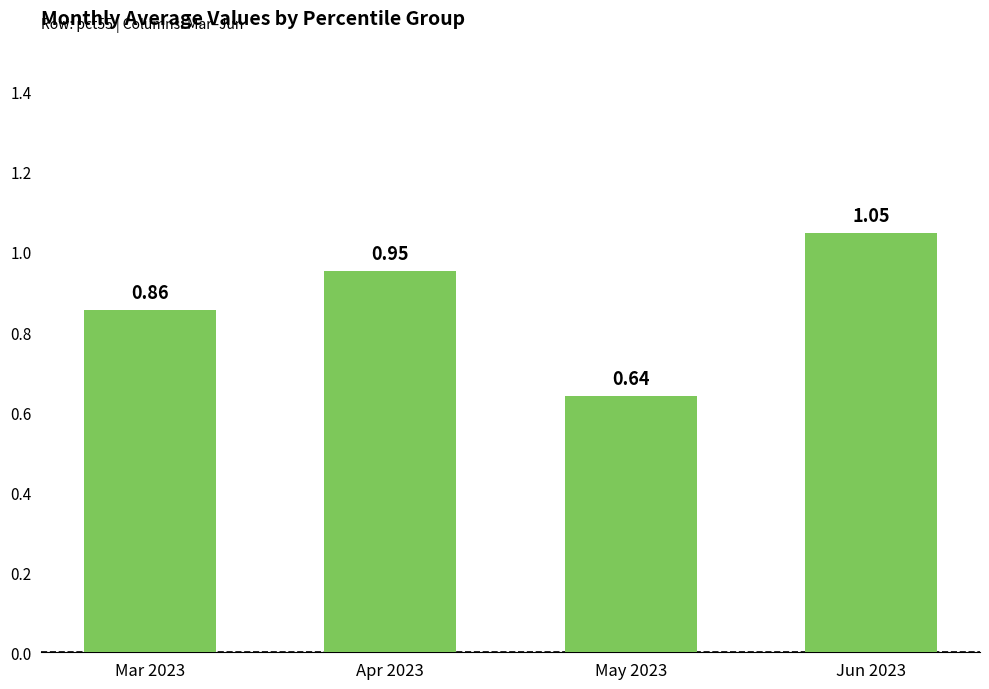

List the labels in order of value, smallest first.

May 2023, Mar 2023, Apr 2023, Jun 2023